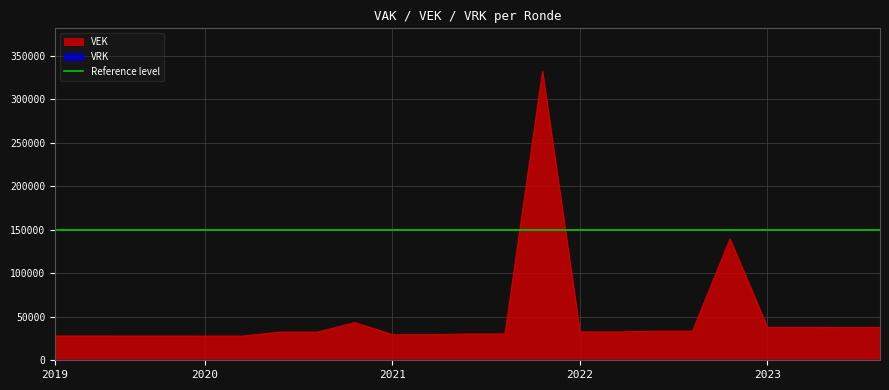

Approximately how many times larger is the value at 2023 Opmaak - ontwerp compared to 2021 1ste aanpassing - goedgekeurd?

1.2